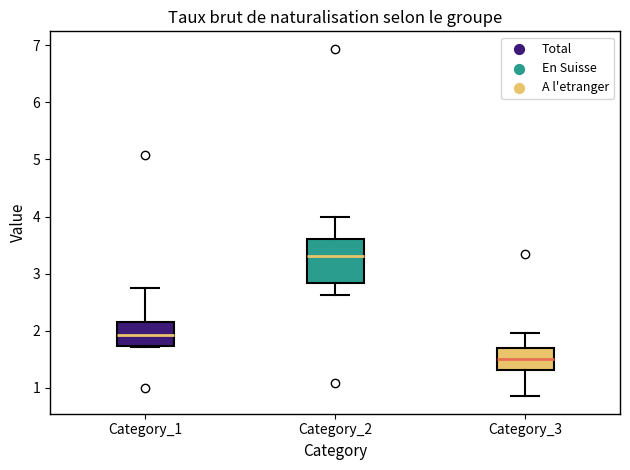

Which box has the highest median line?

Category_2